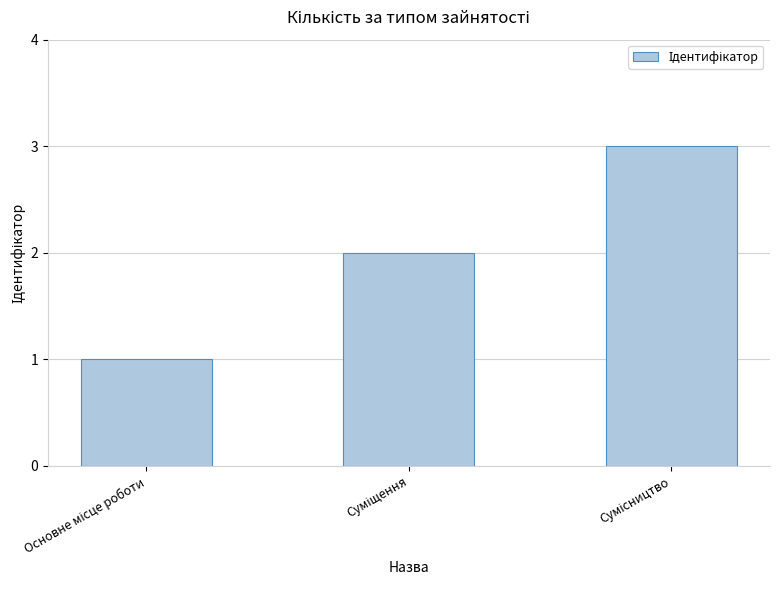

What is the maximum value shown in the chart?

3